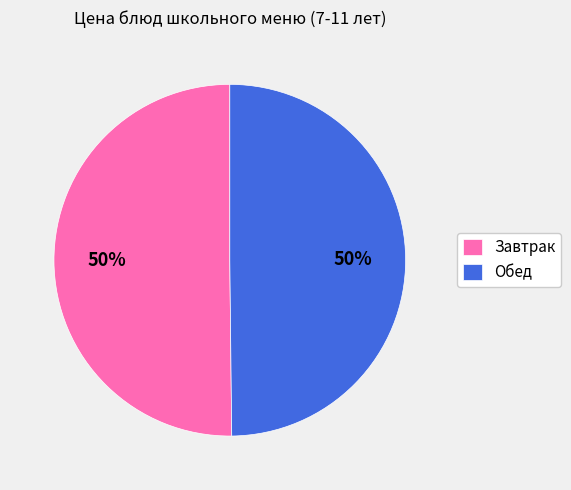

What percentage is the Обед slice, to the nearest percent?

50%